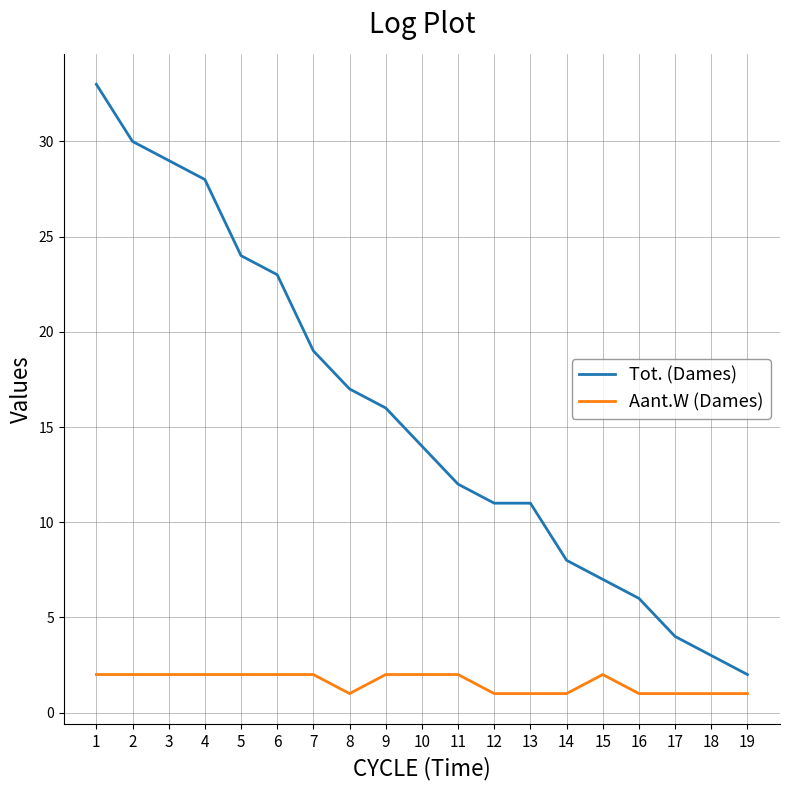

What is the maximum value for Tot. (Dames)?

33